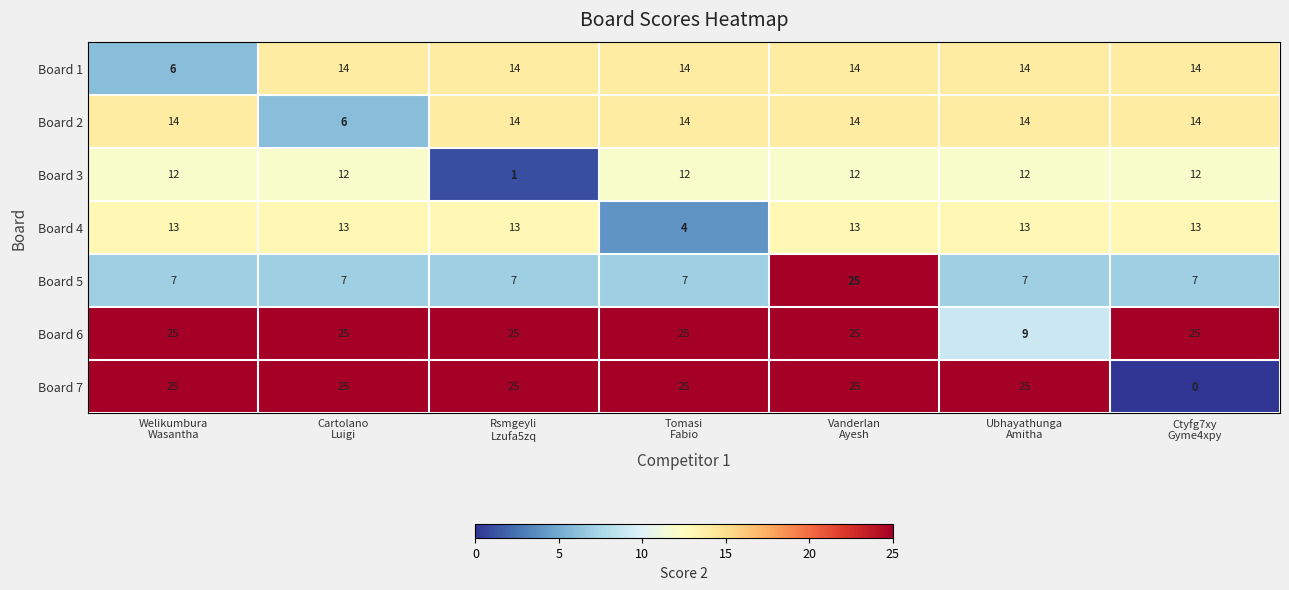

What is the difference between the maximum and minimum values in the Board 1 series?

8